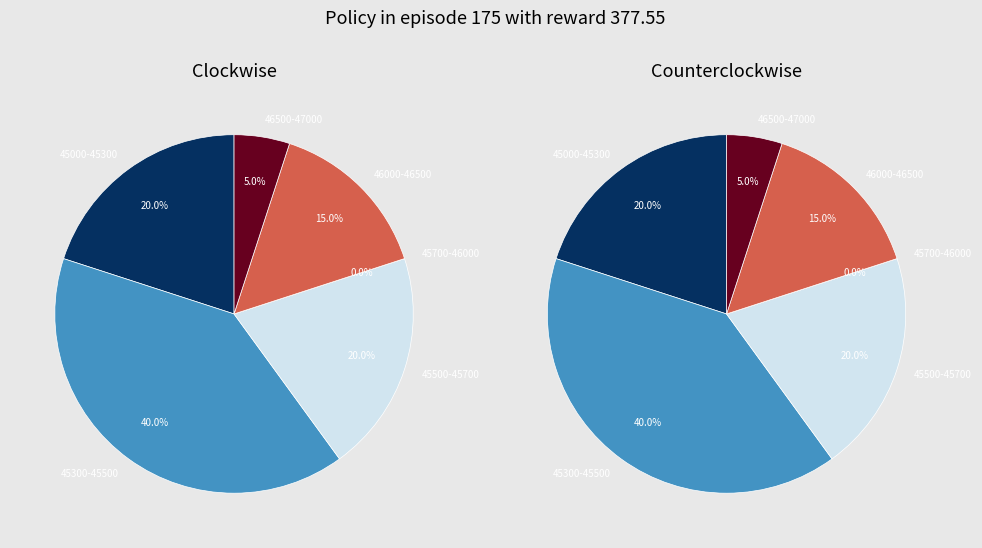

Is there any slice that represents more than half of the pie?

No